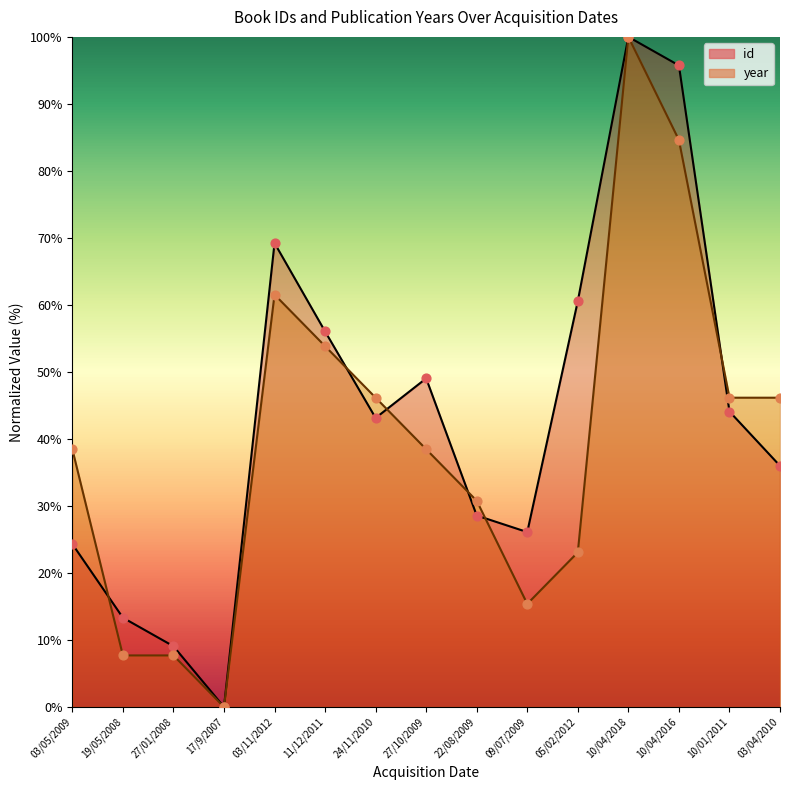

Which series has the largest Y range (max minus min)?

id (line)